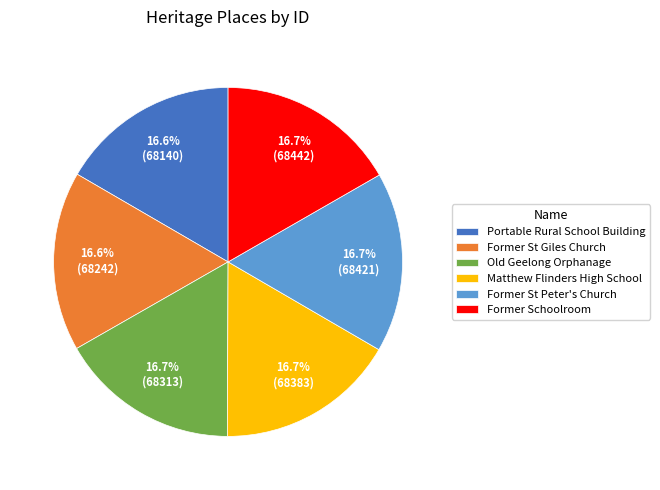

Approximately how many times larger is the value at Former St Giles Church compared to Portable Rural School Building?

1.0